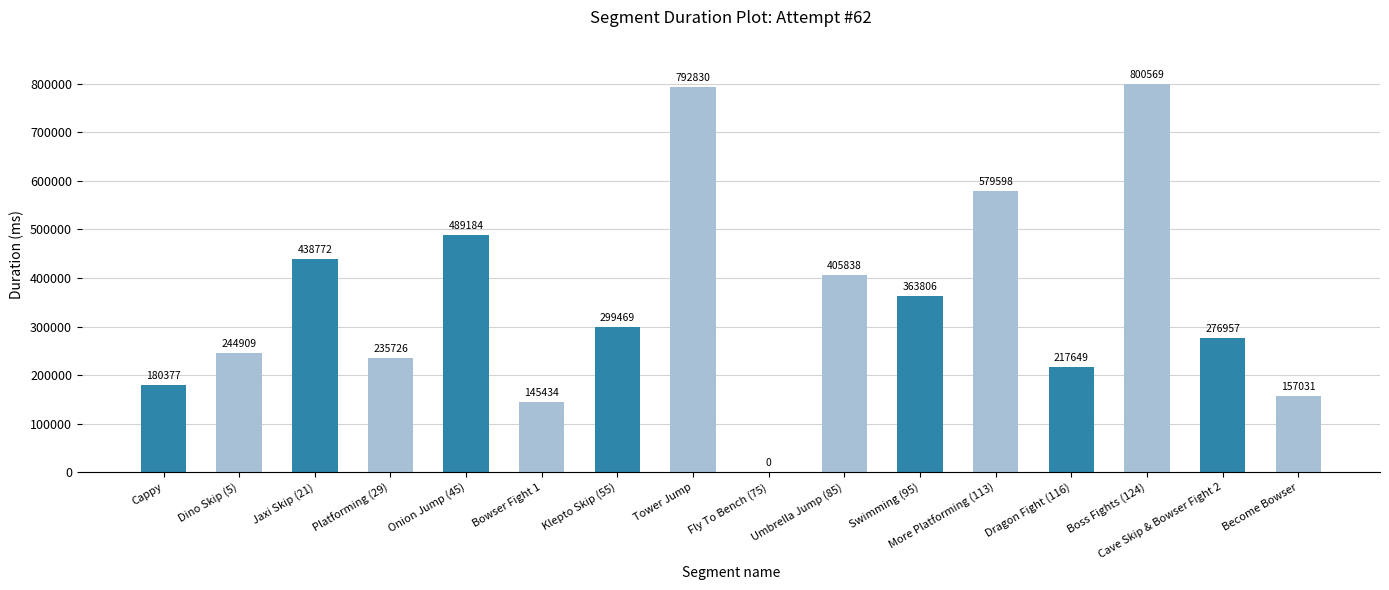

What is the change in value from Cappy to Become Bowser?

-23346